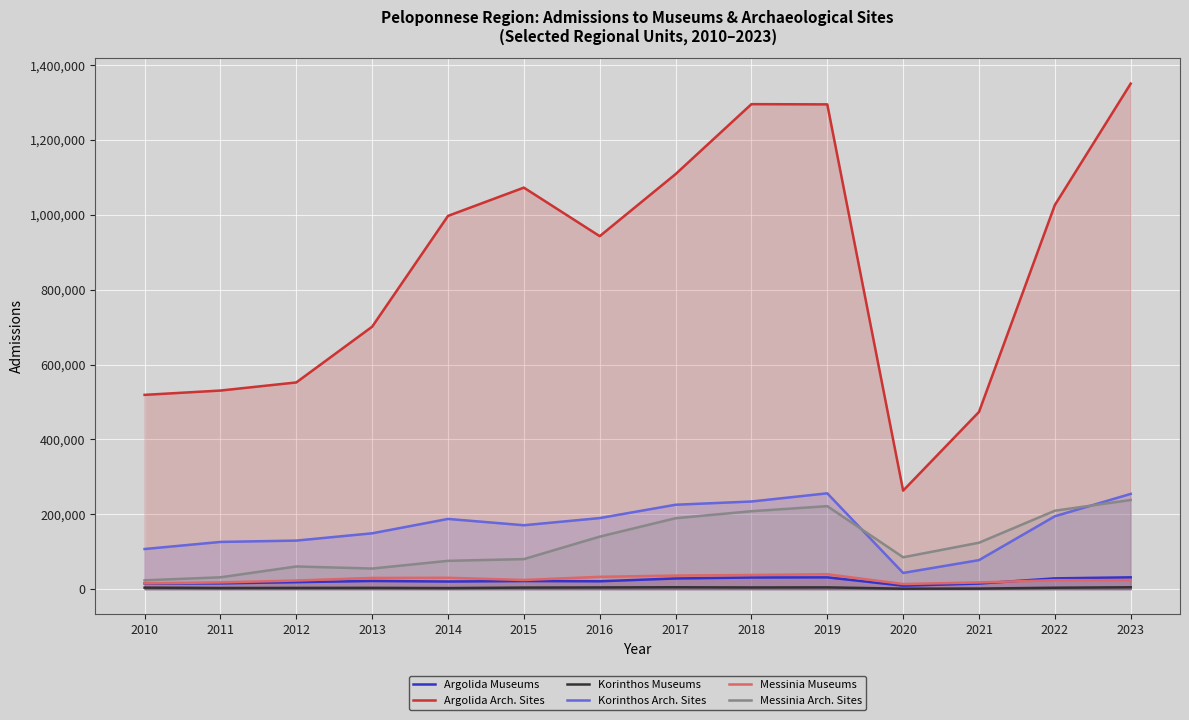

At which category does Korinthos Arch. Sites reach its first local valley?

2015